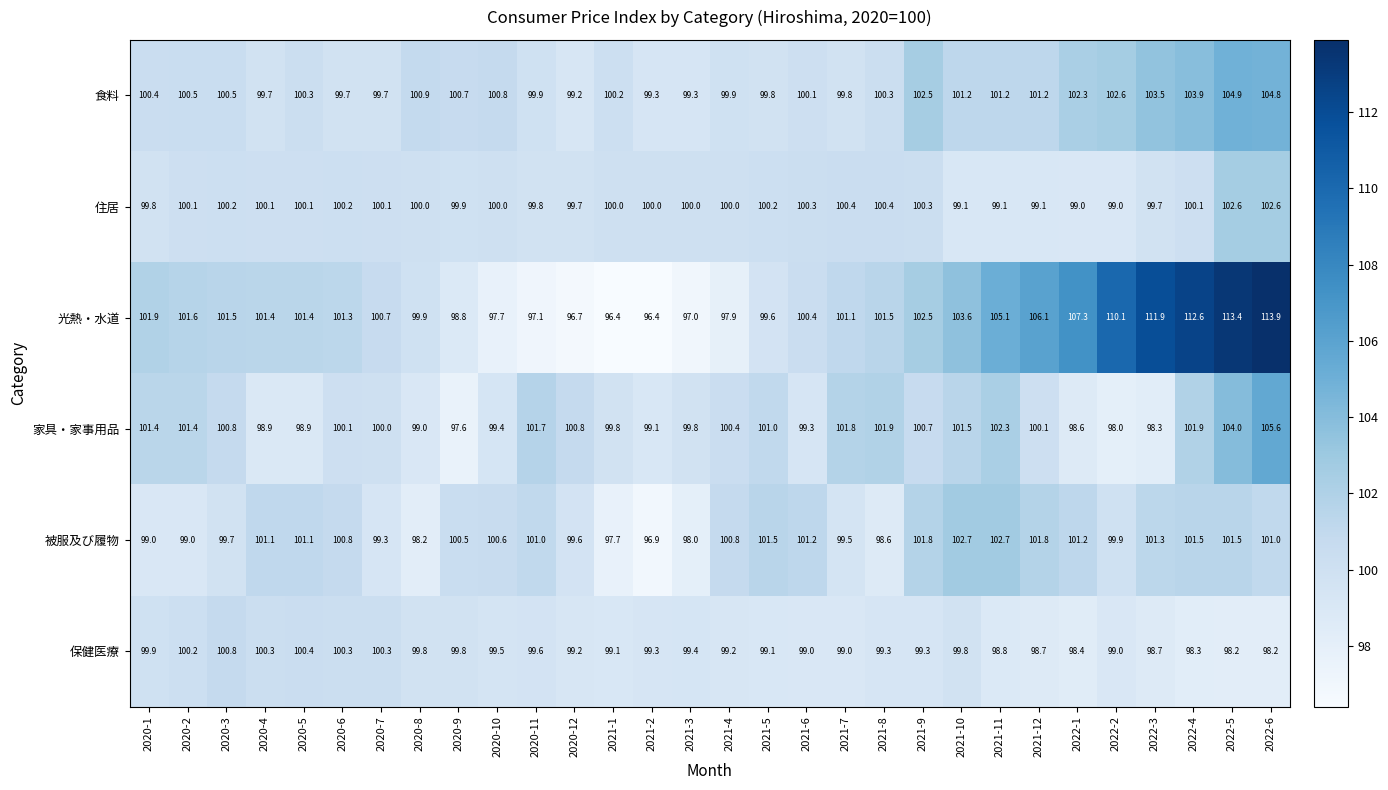

List the series in order of their peak value, lowest first.

保健医療, 住居, 被服及び履物, 食料, 家具・家事用品, 光熱・水道